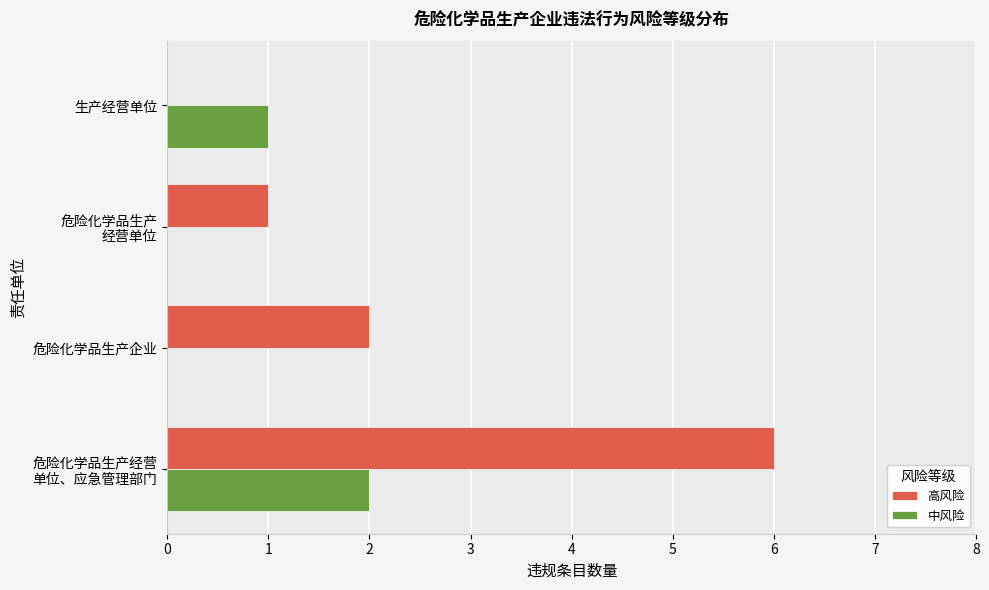

What is the highest value of the 高风险 series?

6